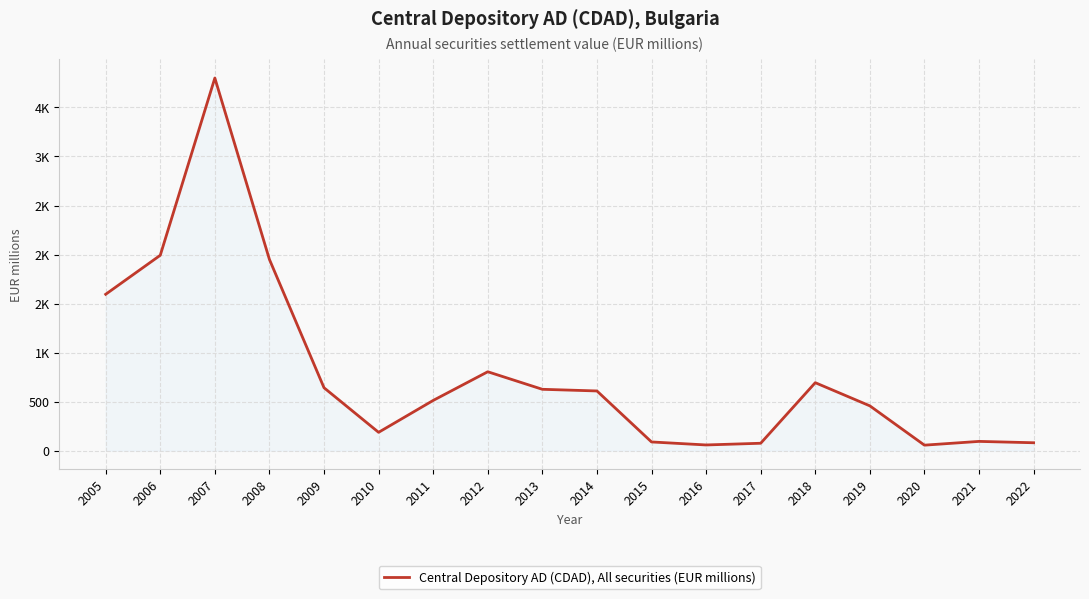

Which category has the highest value across all series?

2007